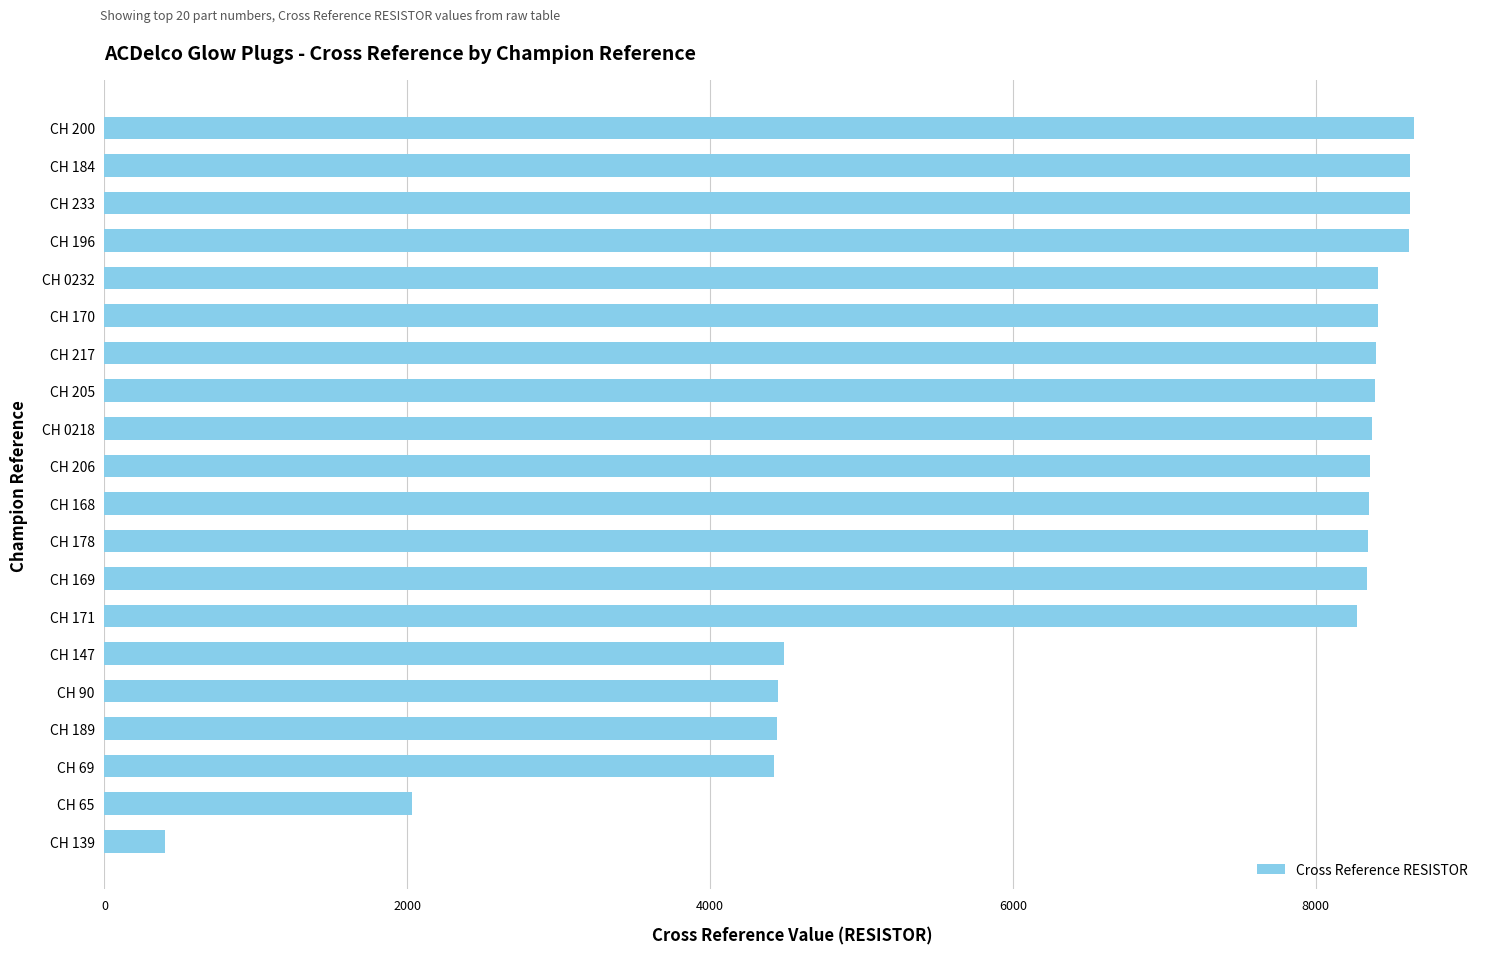

What is the change in value from CH 69 to CH 233?

+4198